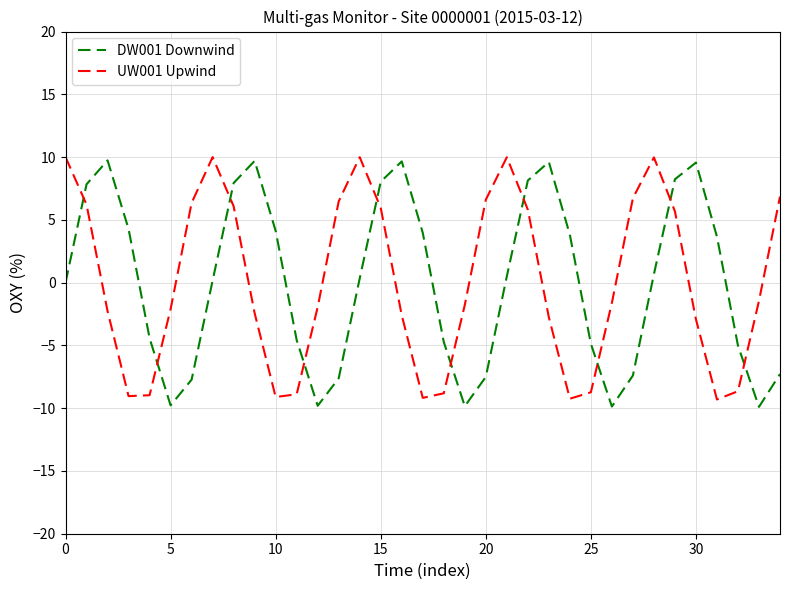

True or false: DW001 Downwind and UW001 Upwind intersect in this chart.

True